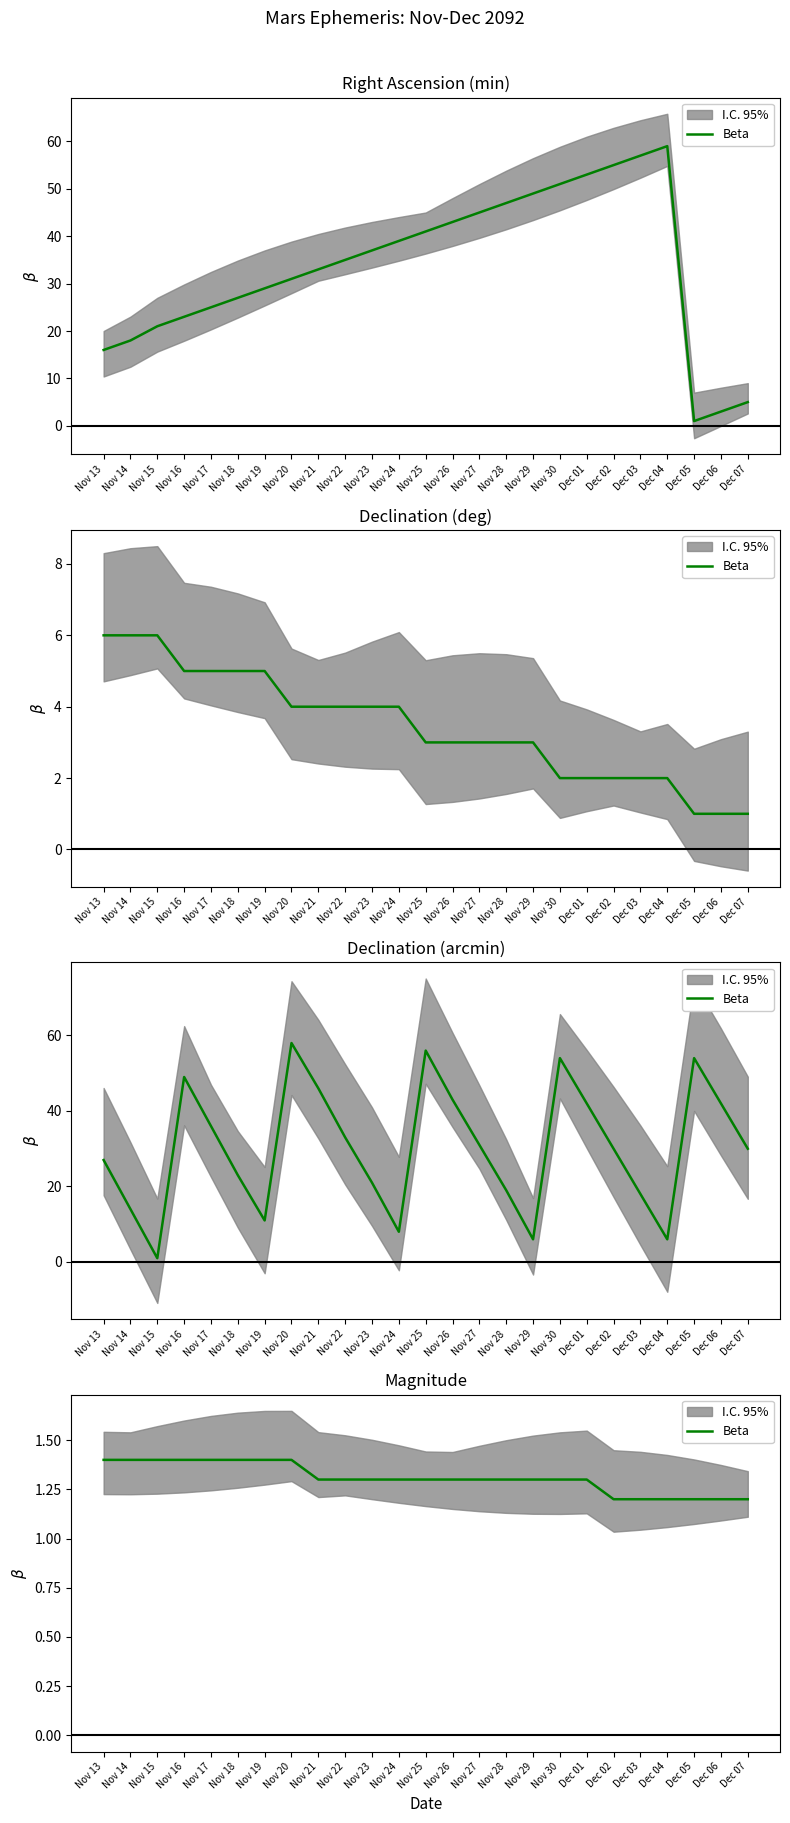

What is the sum of the values at Dec 07 and Nov 25?

2.5